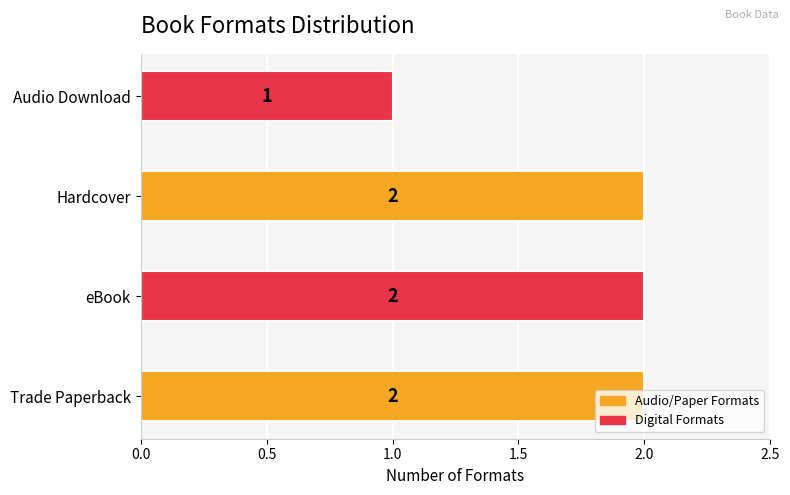

What is the ratio of the value at eBook to the value at Audio Download?

2.0